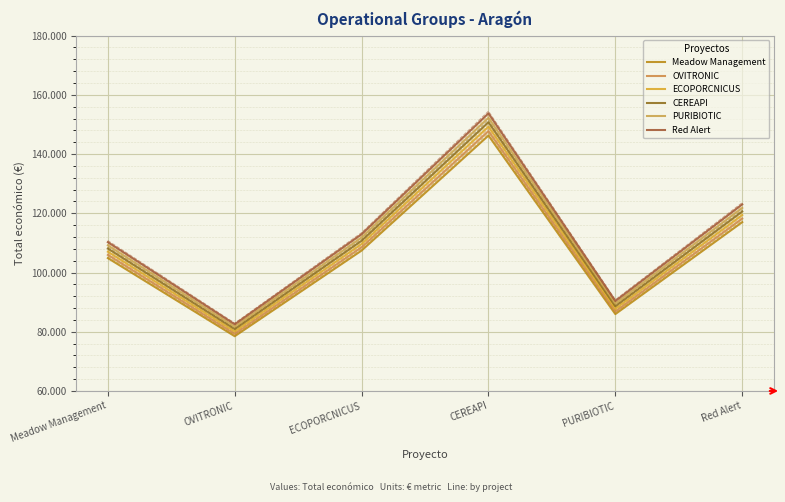

Reading left to right, list all the values displayed in this chart.

Meadow Management: 104866.1	78485.6	107413.8	146250.0	85956.0	117000.0
OVITRONIC: 105941.7	79290.5	108515.5	147750.0	86837.6	118200.0
ECOPORCNICUS: 107017.2	80095.5	109617.2	149250.0	87719.2	119400.0
CEREAPI: 108092.8	80900.5	110718.8	150750.0	88600.8	120600.0
PURIBIOTIC: 109168.3	81705.5	111820.5	152250.0	89482.4	121800.0
Red Alert: 110243.9	82510.4	112922.2	153750.0	90364.0	123000.0